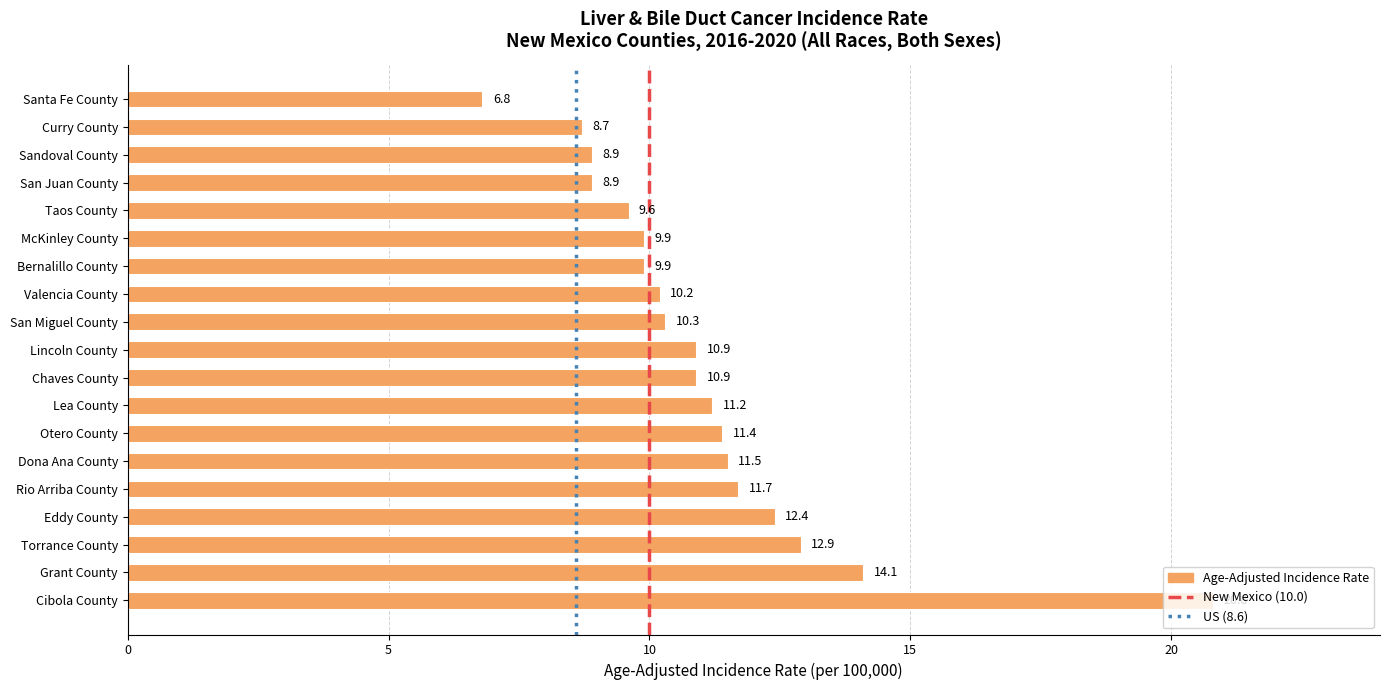

Which category has the highest value across all series?

Cibola County